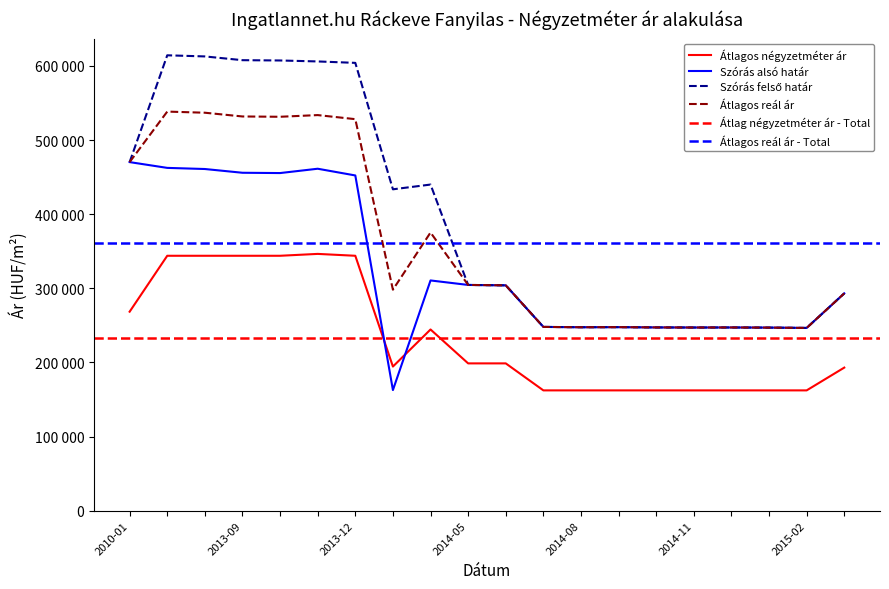

What is the total value across all series at 2014-07?

906139